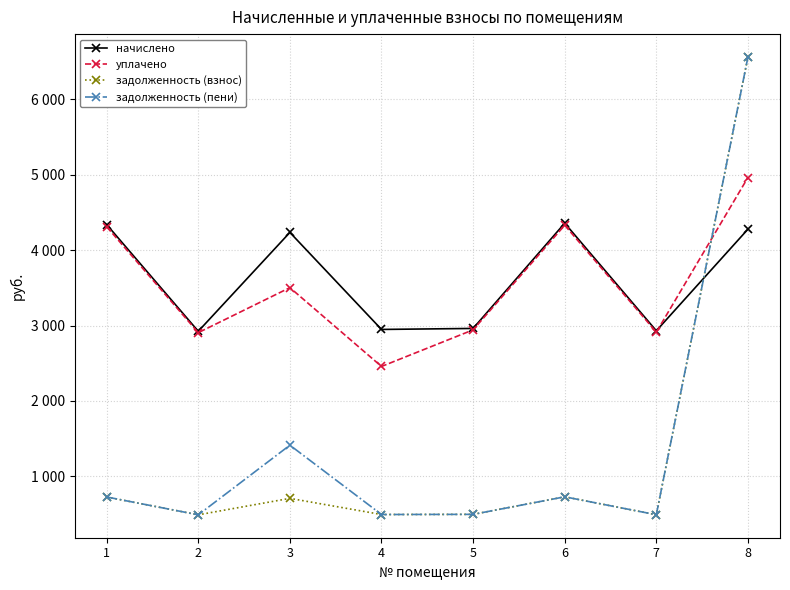

What are all the series names shown in the legend?

начислено, уплачено, задолженность (взнос), задолженность (пени)